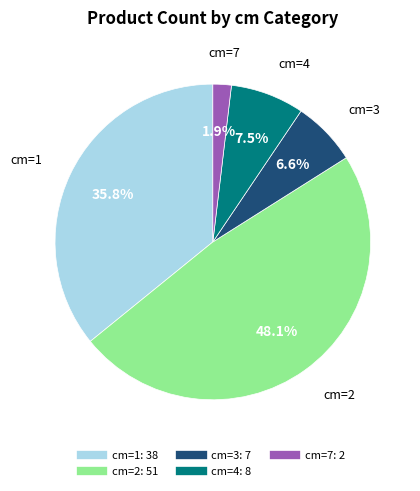

Is there any slice that represents more than half of the pie?

No